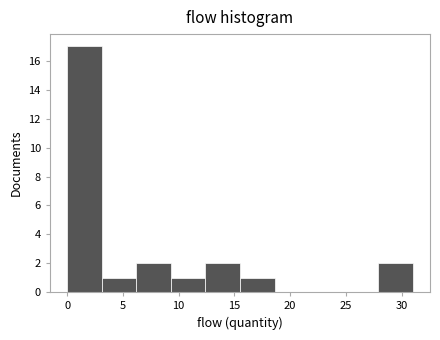

Reading left to right, transcribe this chart: for each bar, give the range it covers on the x-axis and its height. Neither the bar edges nor the heights are printed on the chart, so give them approximately, as read against the axes.

0.0 to 3.1: 17
3.1 to 6.2: 1
6.2 to 9.3: 2
9.3 to 12.4: 1
12.4 to 15.5: 2
15.5 to 18.6: 1
18.6 to 21.7: 0
21.7 to 24.8: 0
24.8 to 27.9: 0
27.9 to 31.0: 2